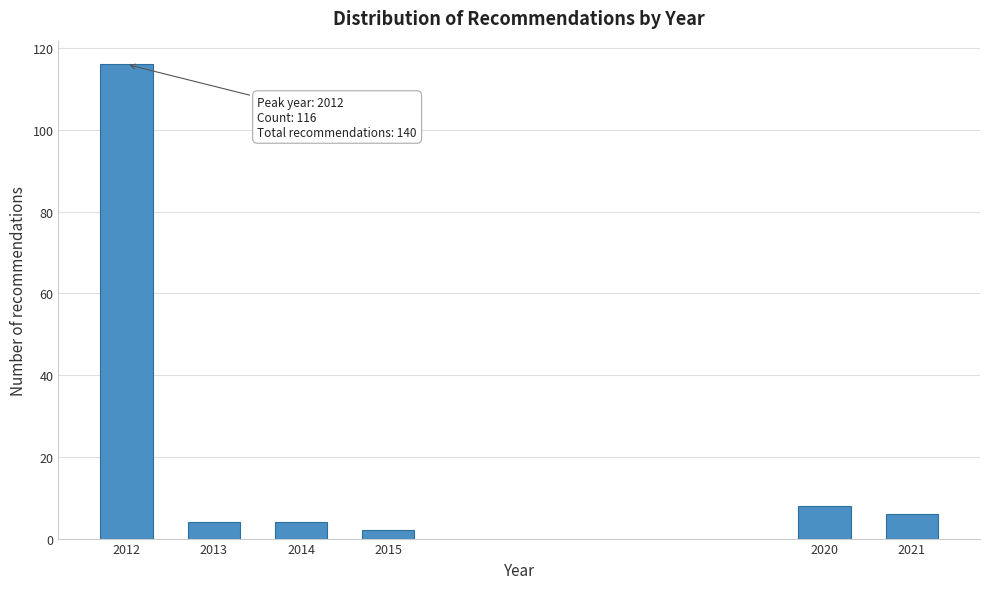

Reading left to right, transcribe all the data shown in this chart.

2012=116	2013=4	2014=4	2015=2	2020=8	2021=6